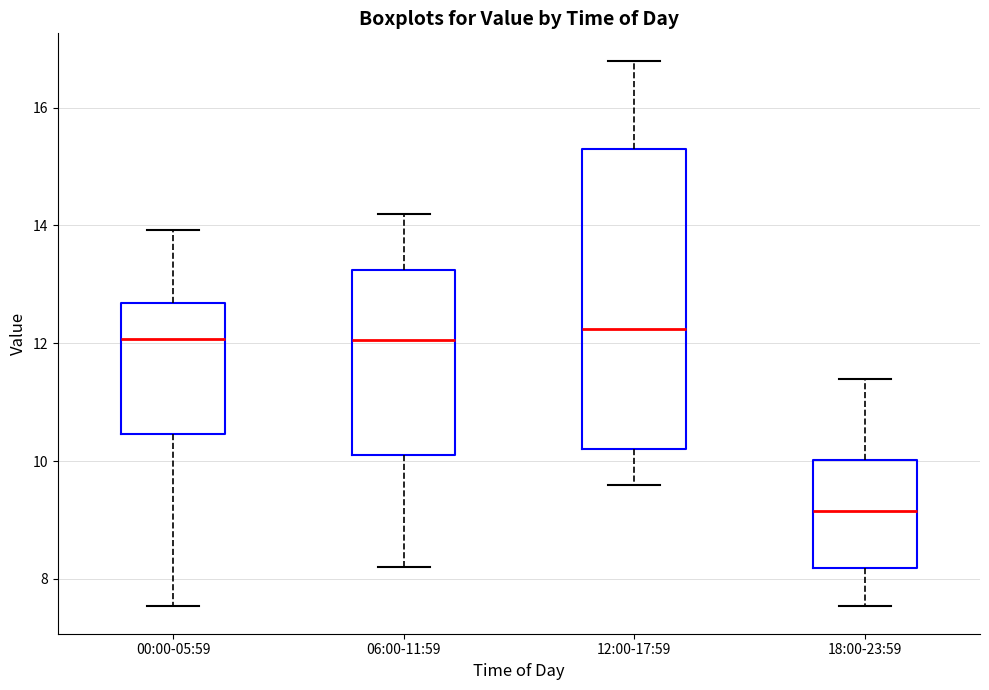

Which box is the tallest, from its lower edge to its upper edge?

12:00-17:59